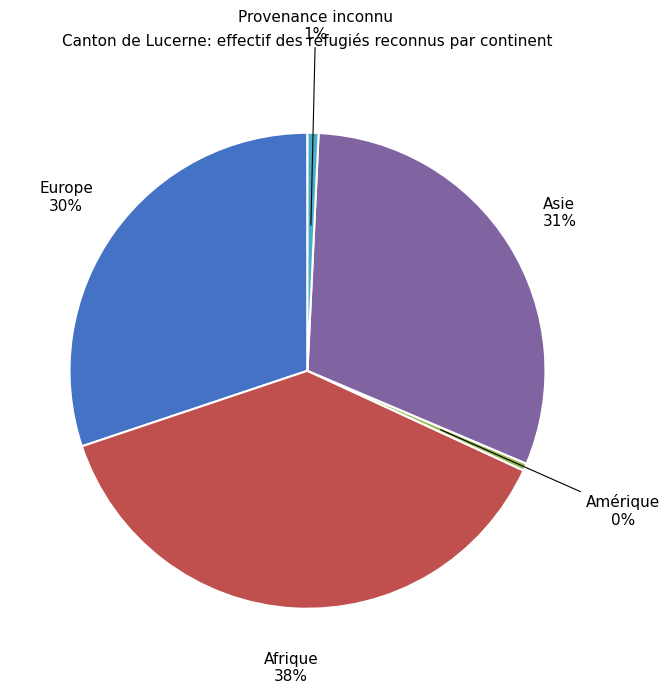

Does any single category account for the majority?

No